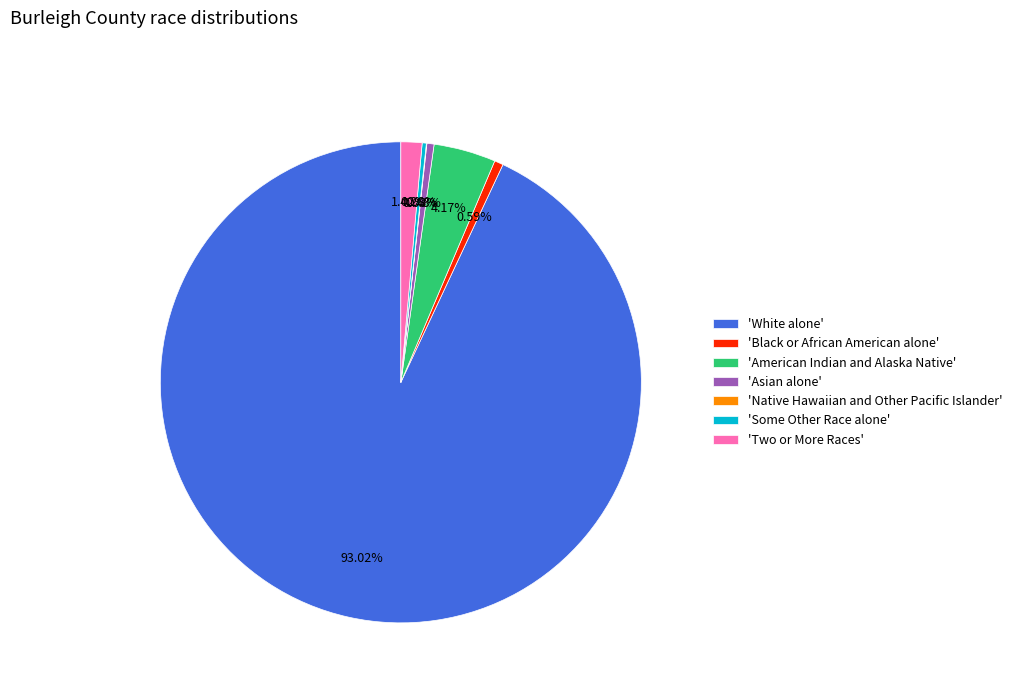

Which slice is the largest?

'White alone'